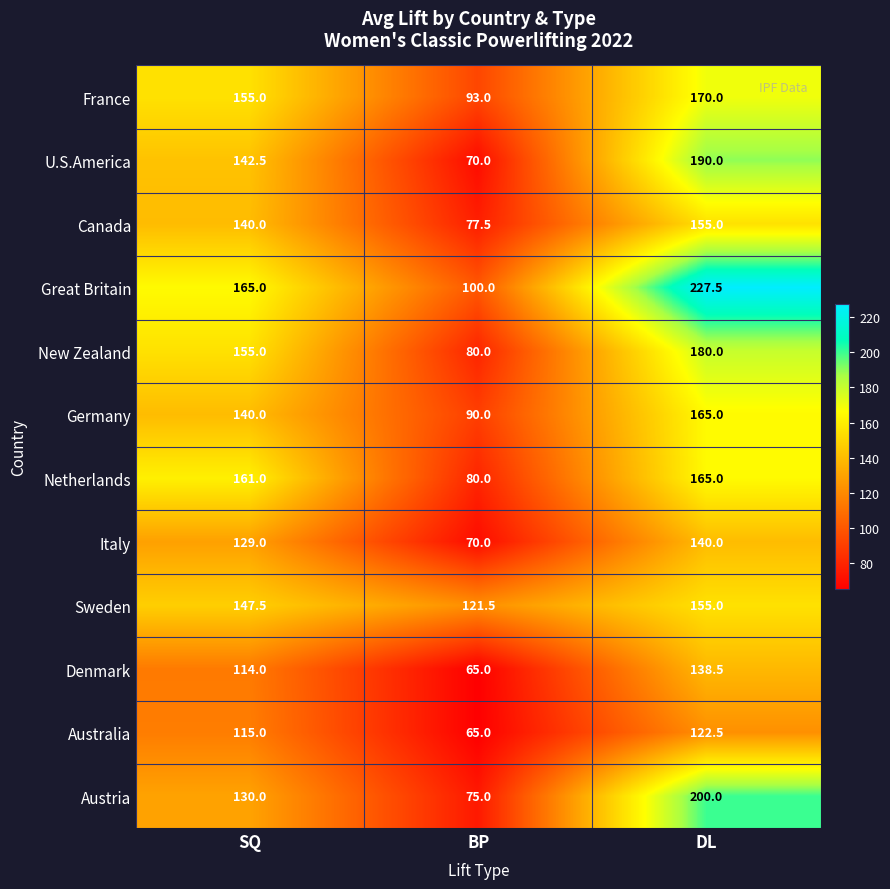

Which label corresponds to the largest value in the chart?

DL